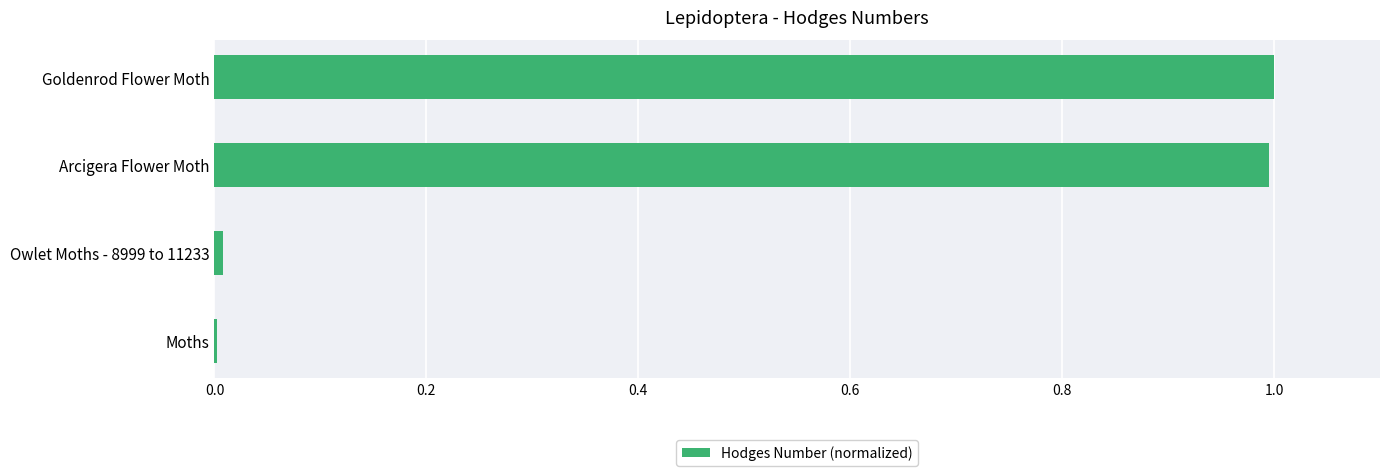

What is the maximum value shown in the chart?

1.0